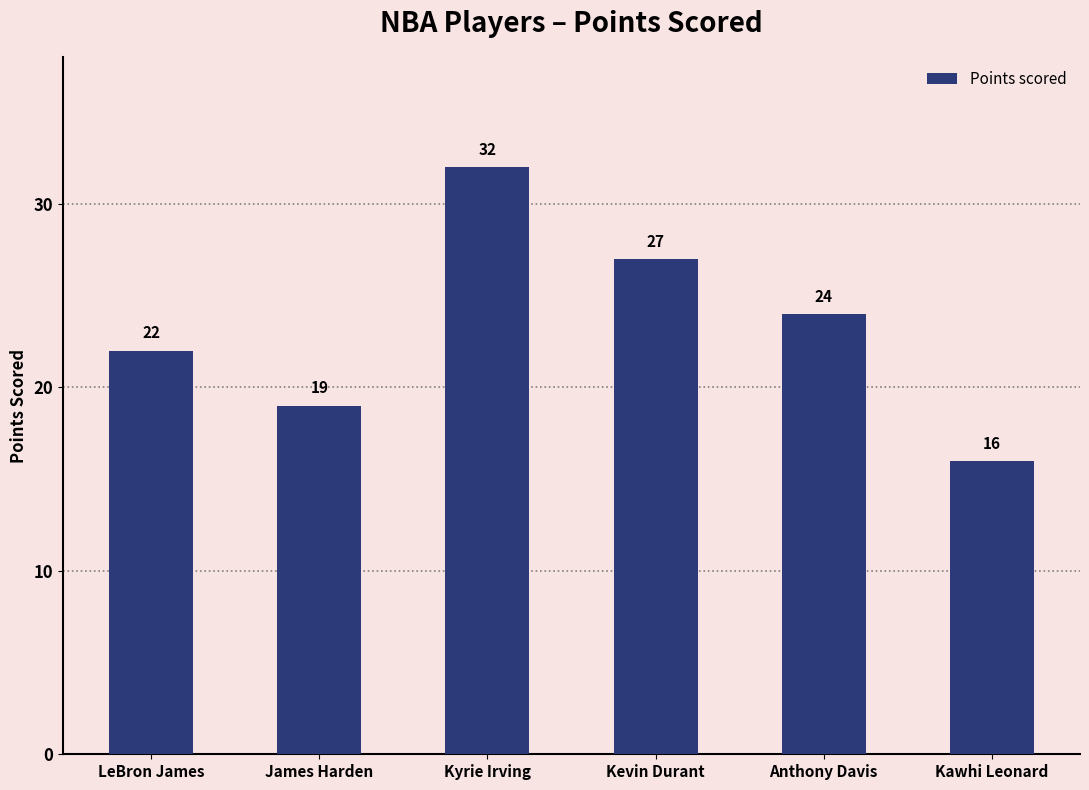

Rank the categories by value from lowest to highest.

Kawhi Leonard, James Harden, LeBron James, Anthony Davis, Kevin Durant, Kyrie Irving